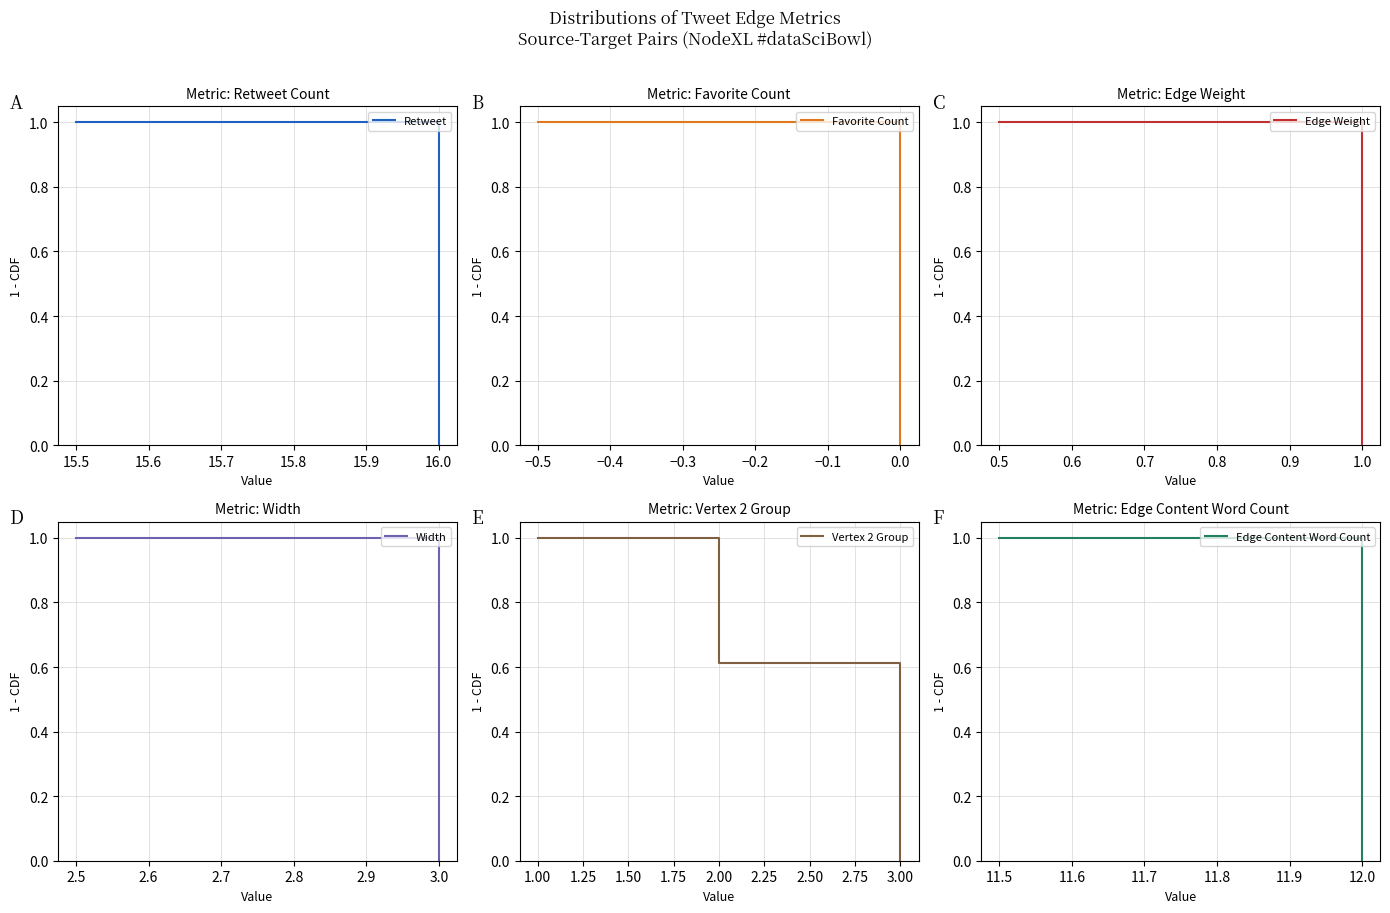

Is this an area chart (filled region under the line)?

No